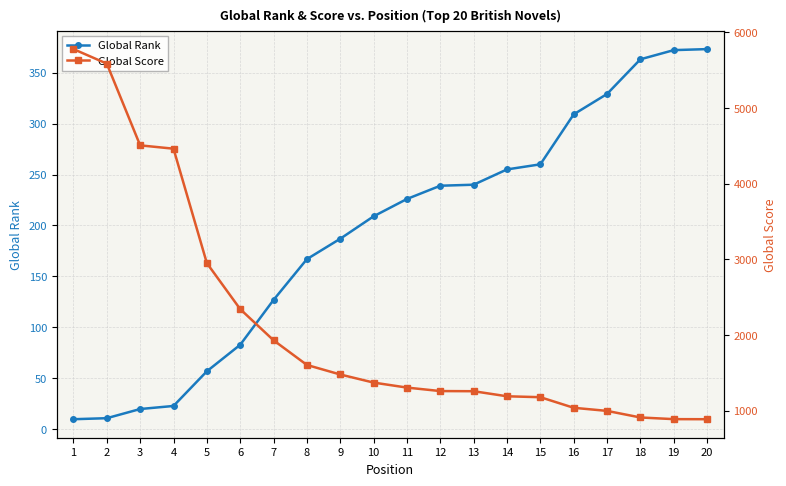

Which category has the lowest value in the Global Rank series?

1